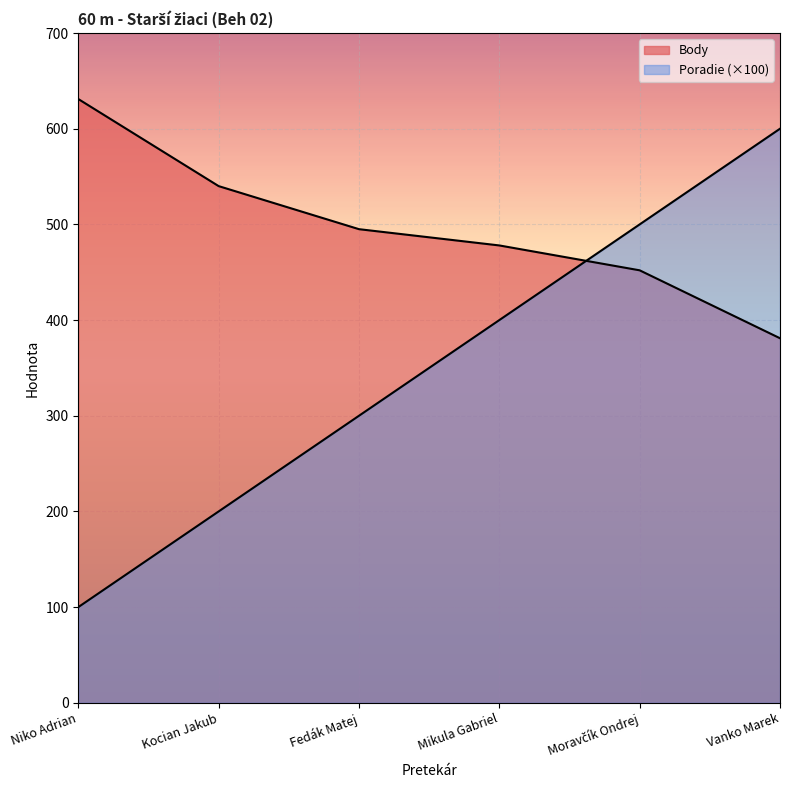

The value of Body at Mikula Gabriel is 676. True or false?

False